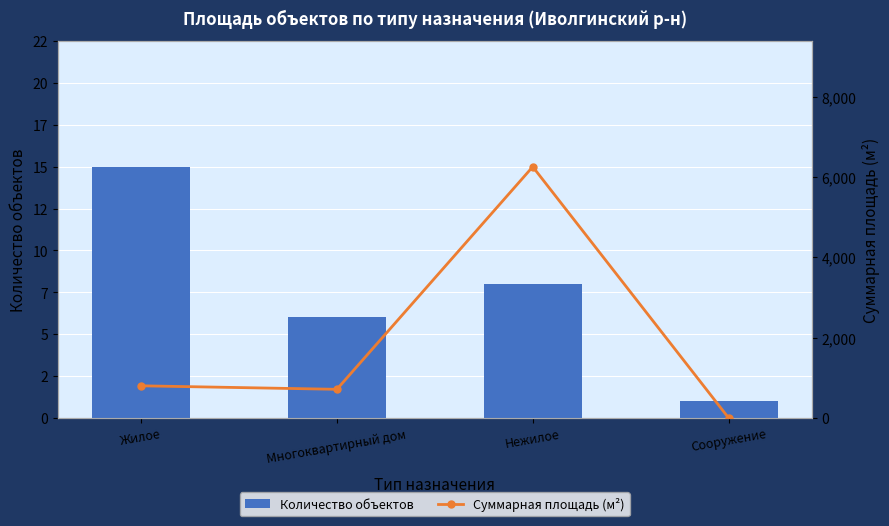

True or false: Количество объектов has a value of 0.3 at Сооружение.

False